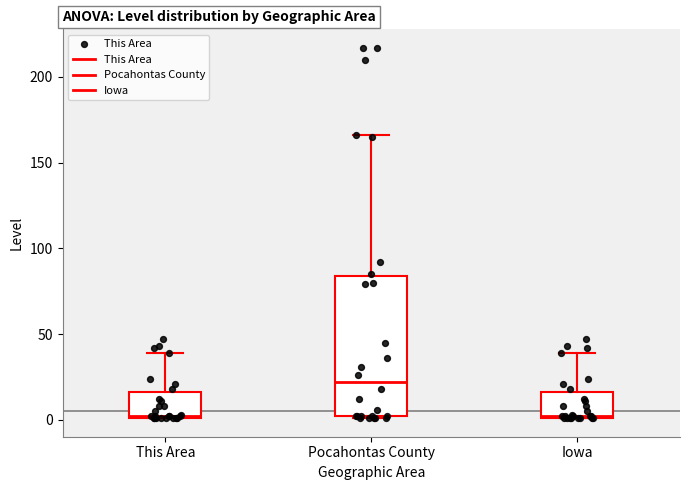

Where is the lower edge of the box for This Area on the y-axis? The values are not printed on the chart, so give them approximately, as read against the axis.

0